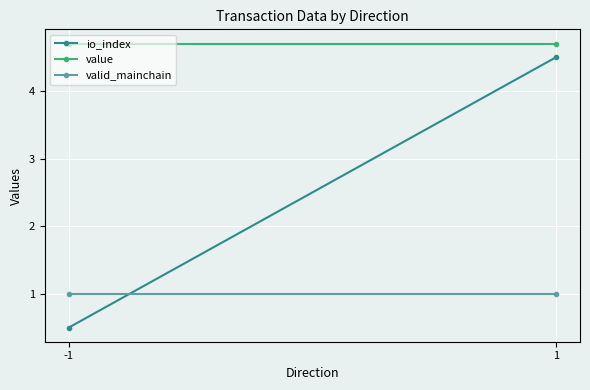

What is the value of the valid_mainchain point at the 1st from the left?

1.0